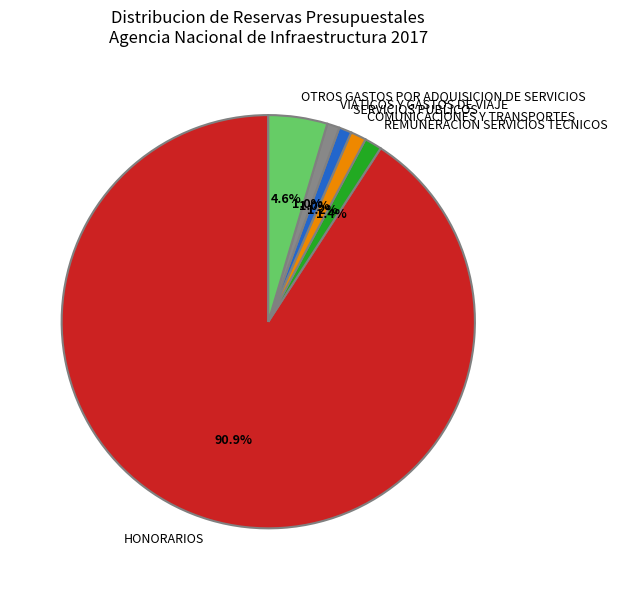

Combined, do COMUNICACIONES Y TRANSPORTES and VIATICOS Y GASTOS DE VIAJE account for over 50%?

No